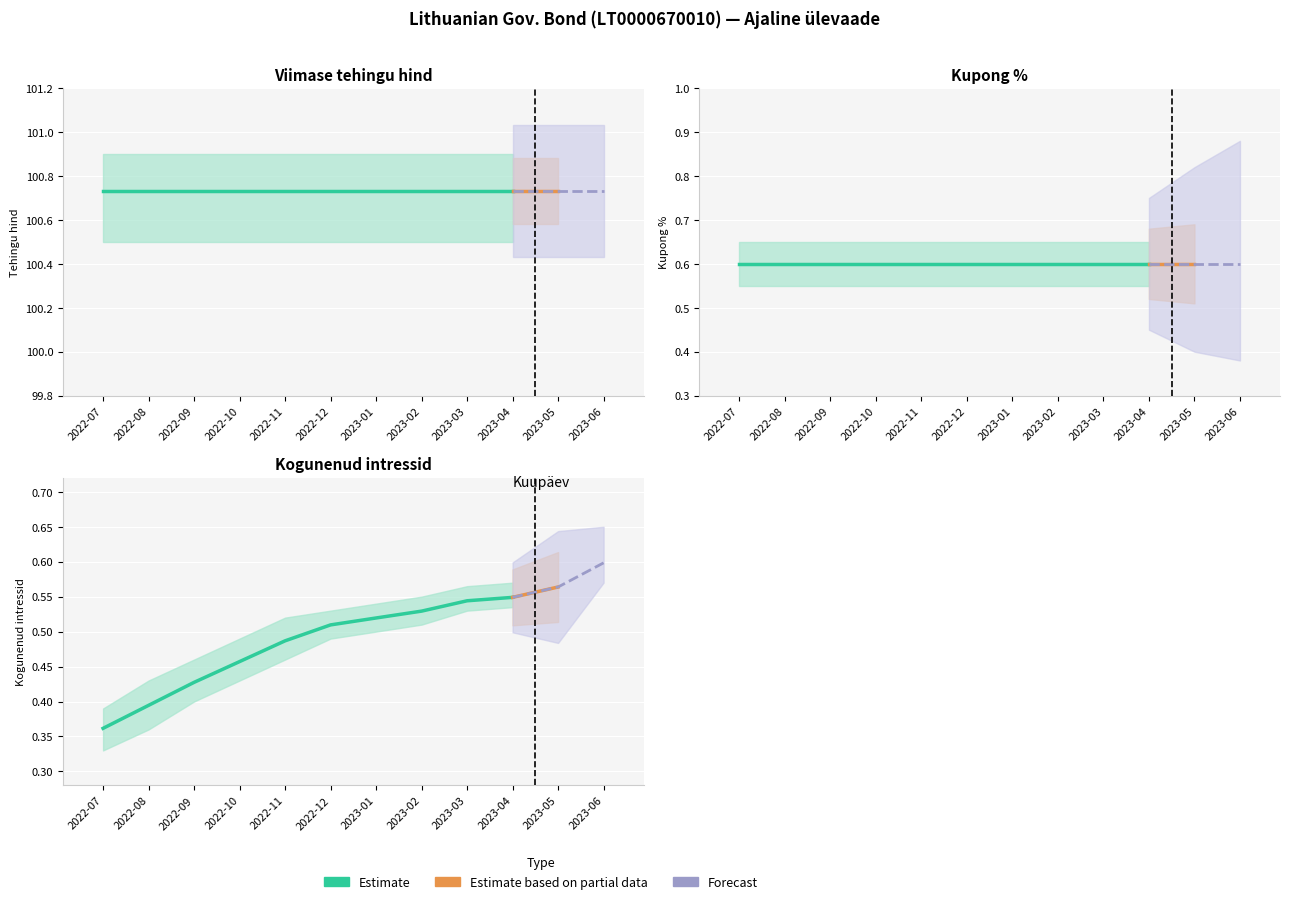

What is the label of the 1st bar from the left?

2022-07